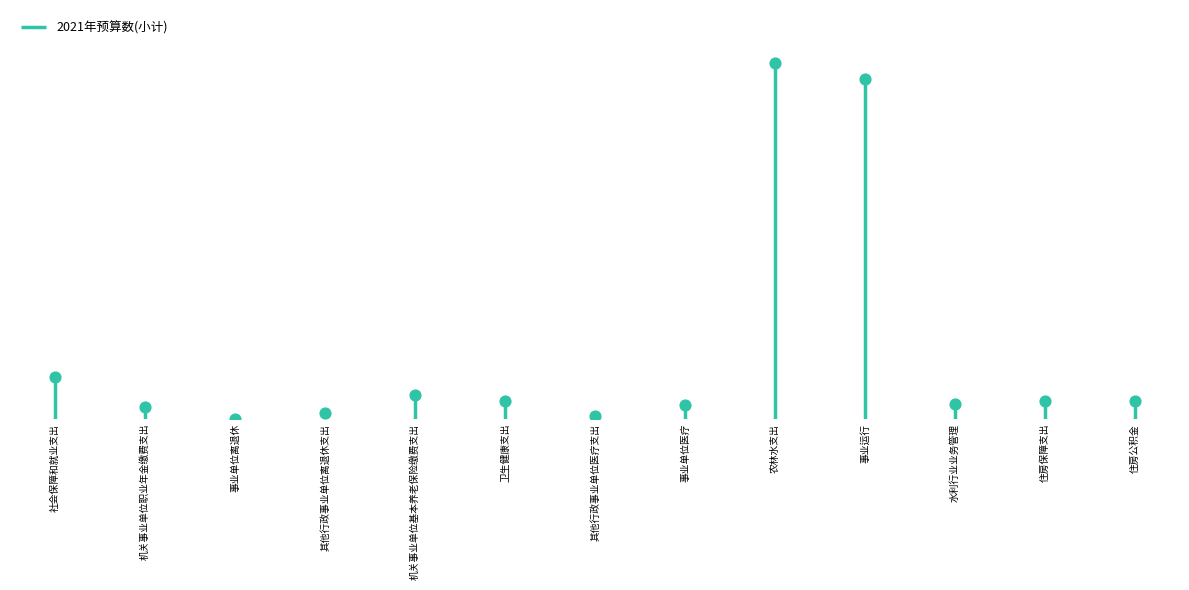

What is the change in value from 机关事业单位职业年金缴费支出 to 其他行政事业单位离退休支出?

-4.0